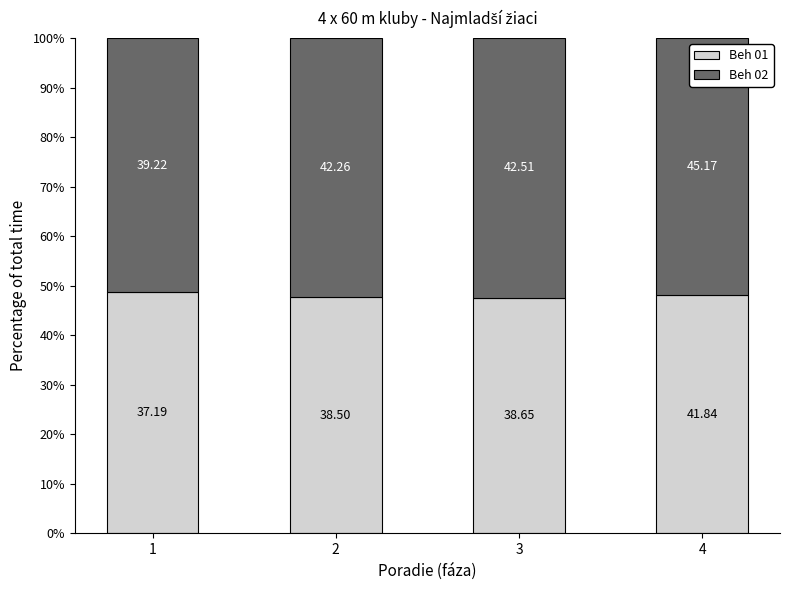

What are all the series names shown in the legend?

Beh 01, Beh 02